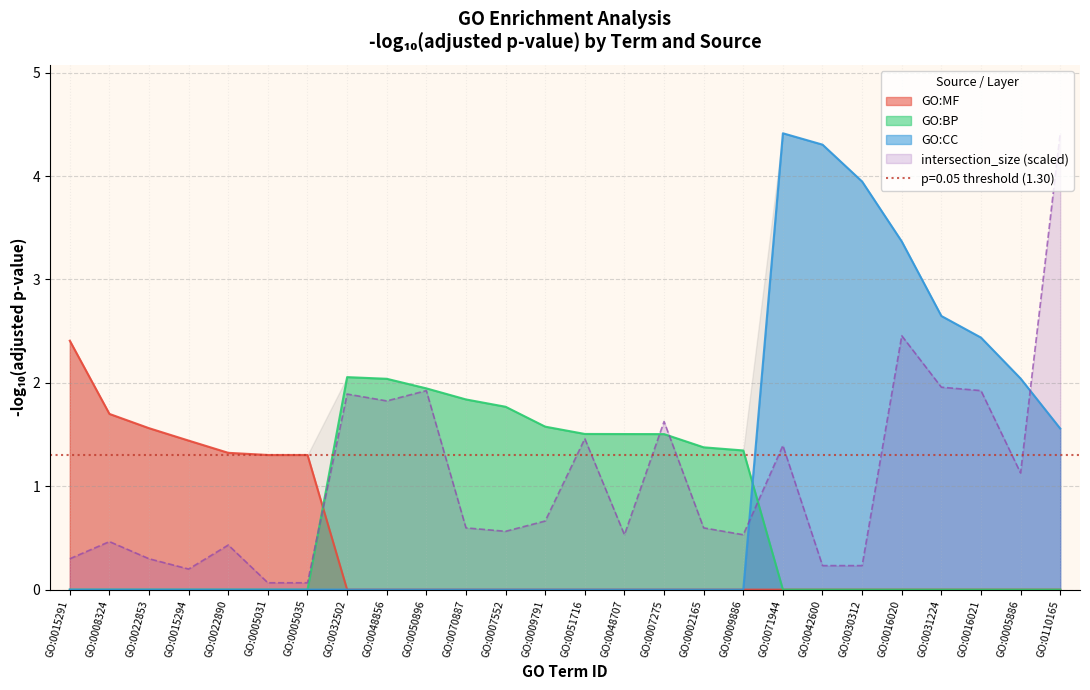

The value at GO:0042600 is 0.2. True or false?

True